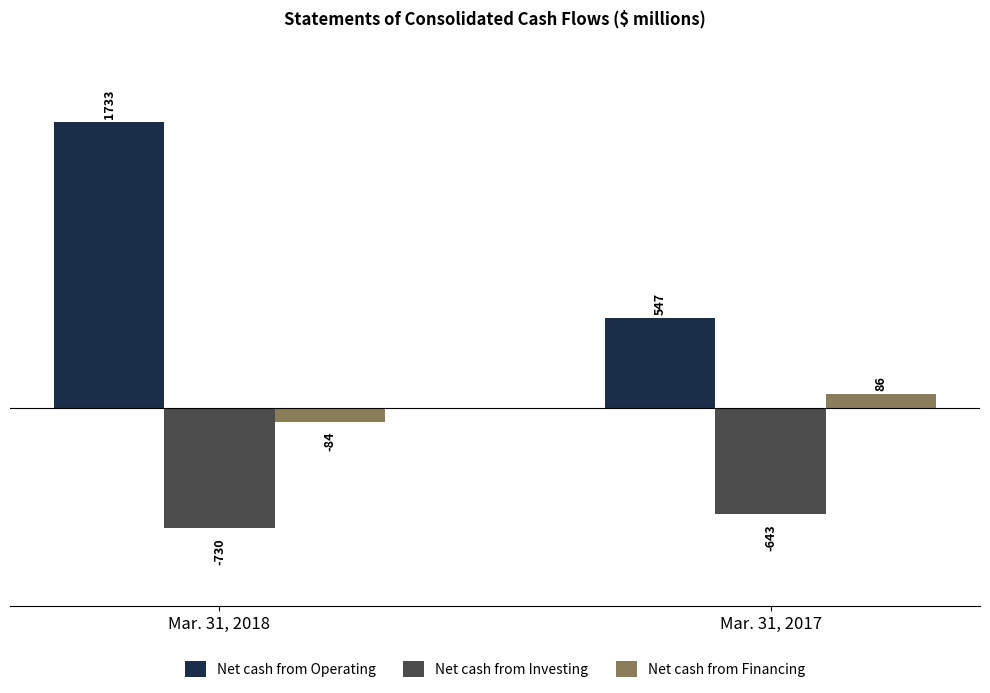

What is the minimum value for Net cash from Investing?

-730